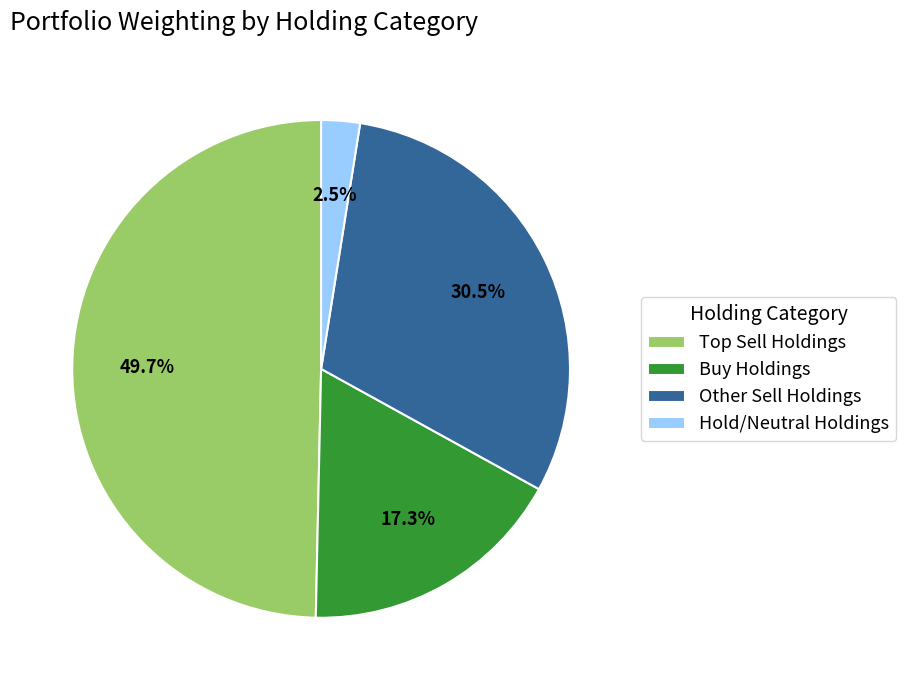

Does any single category account for the majority?

No